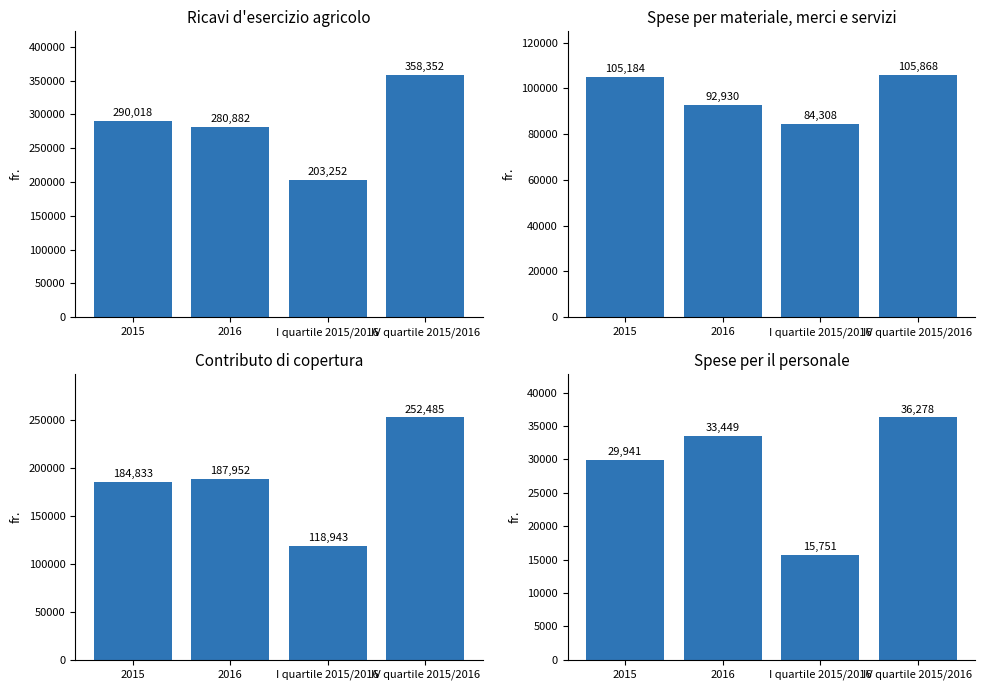

Which series has the largest range (max minus min)?

Ricavi d'esercizio agricolo